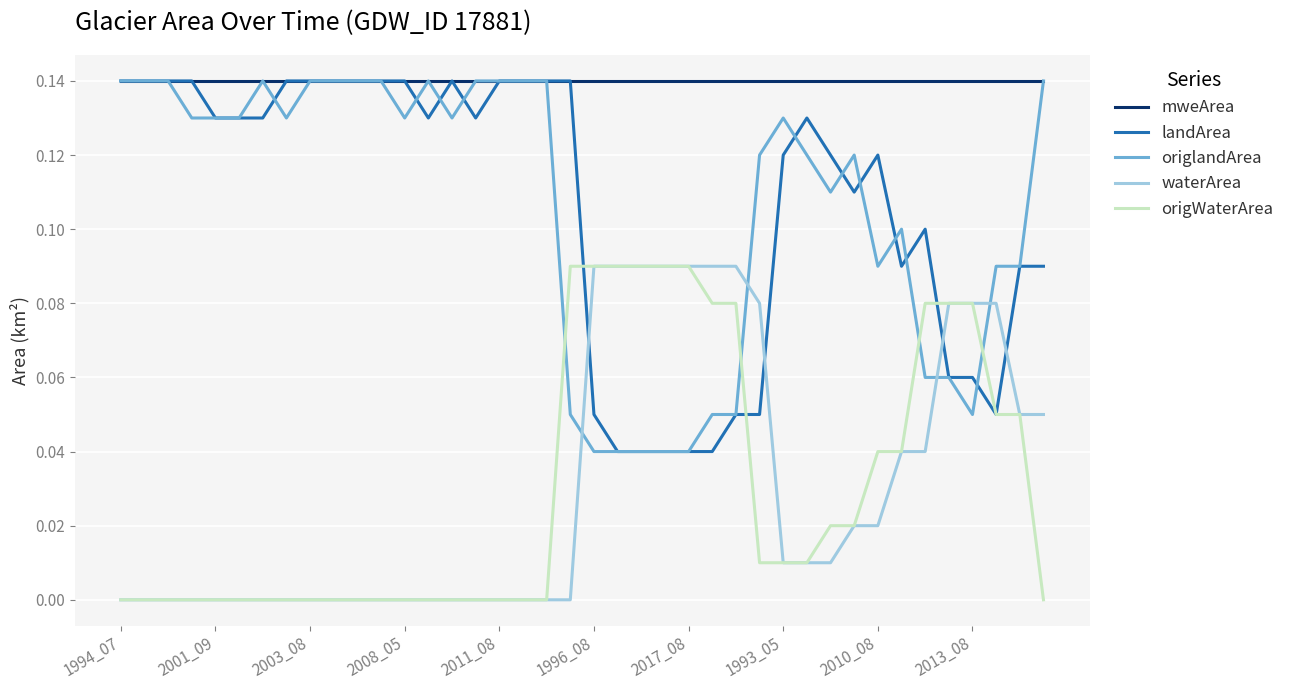

Which series has the largest total across all categories?

mweArea